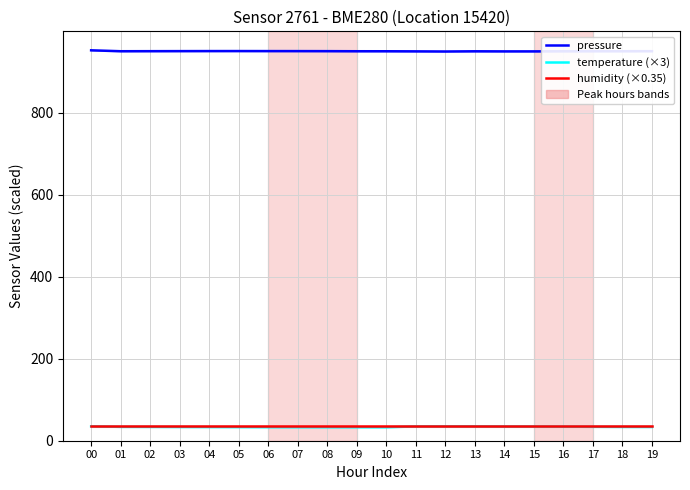

Reading left to right, what are all the values shown in this chart?

pressure: 00=952.9	01=950.7	02=950.8	03=951.0	04=951.1	05=951.1	06=951.0	07=951.0	08=950.9	09=950.7	10=950.6	11=950.4	12=950.1	13=950.5	14=950.3	15=950.3	16=950.6	17=950.7	18=950.7	19=950.8
temperature (×3): 00=35.2	01=33.8	02=33.7	03=33.5	04=33.5	05=33.3	06=33.2	07=33.1	08=33.1	09=33.0	10=32.9	11=34.9	12=35.0	13=35.1	14=34.7	15=34.7	16=34.3	17=34.0	18=33.7	19=33.6
humidity (×0.35): 00=35.0	01=35.0	02=35.0	03=35.0	04=35.0	05=35.0	06=35.0	07=35.0	08=35.0	09=35.0	10=35.0	11=35.0	12=35.0	13=35.0	14=35.0	15=35.0	16=35.0	17=35.0	18=35.0	19=35.0